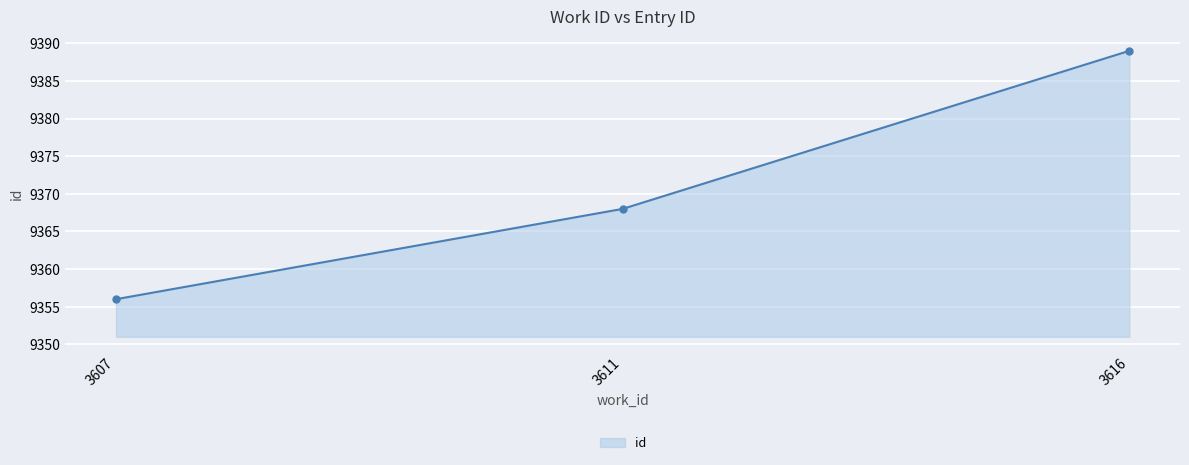

What is the value of the 3rd point from the left?

9389